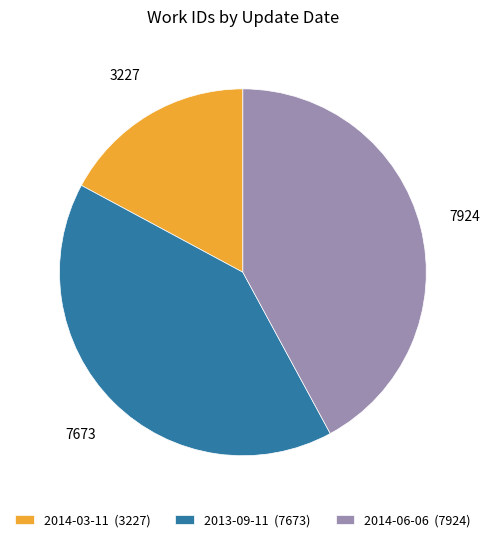

Is it true that 2013-09-11 (7673) is 49% of the pie?

False